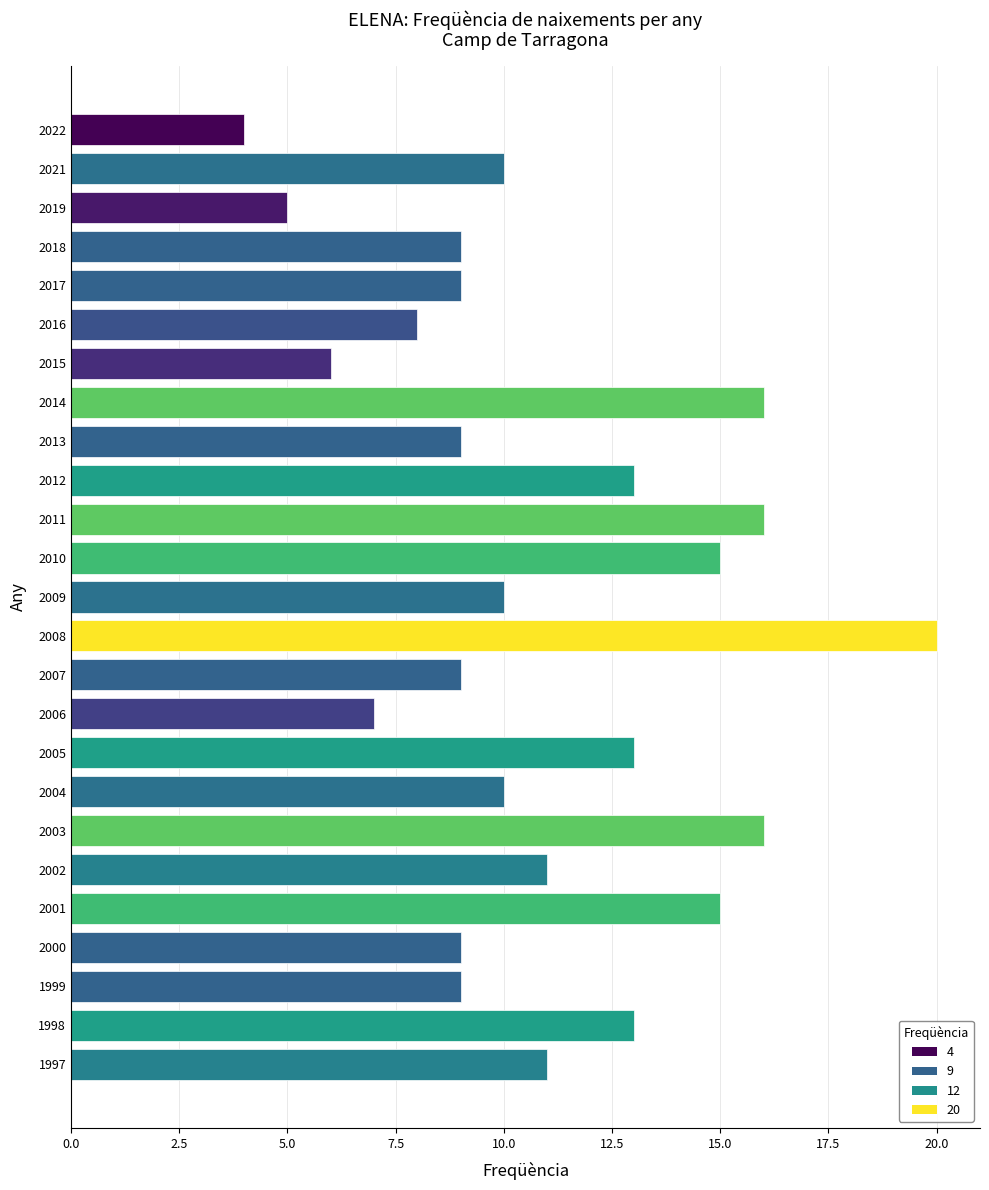

Is it true that the value at 2000 is 14?

False